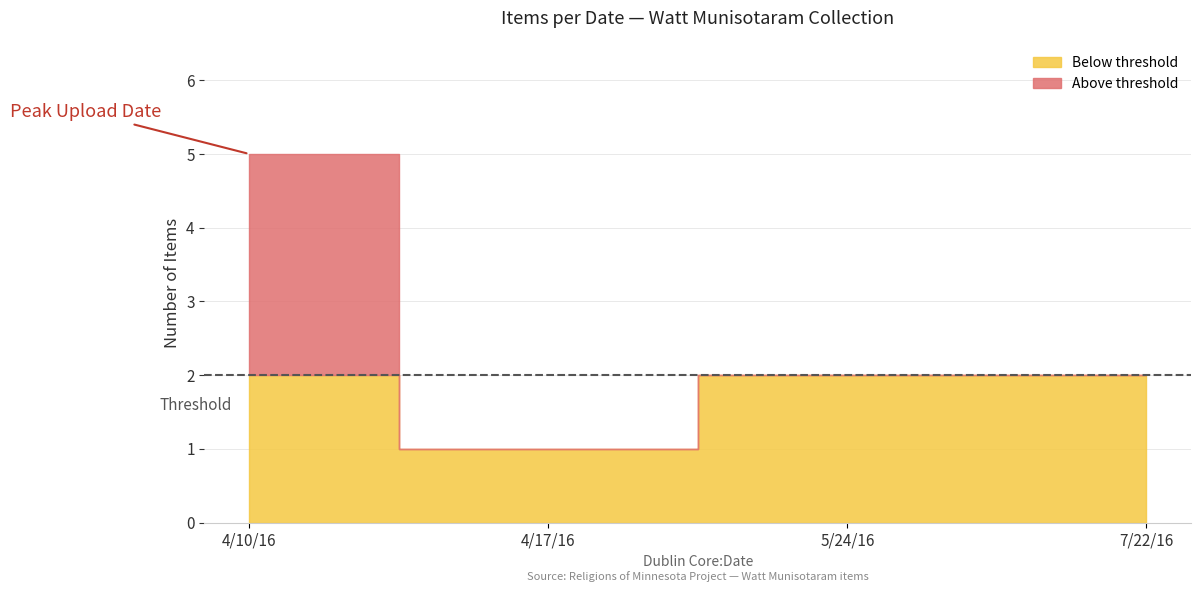

True or false: Item Count and Item Id intersect in this chart.

False